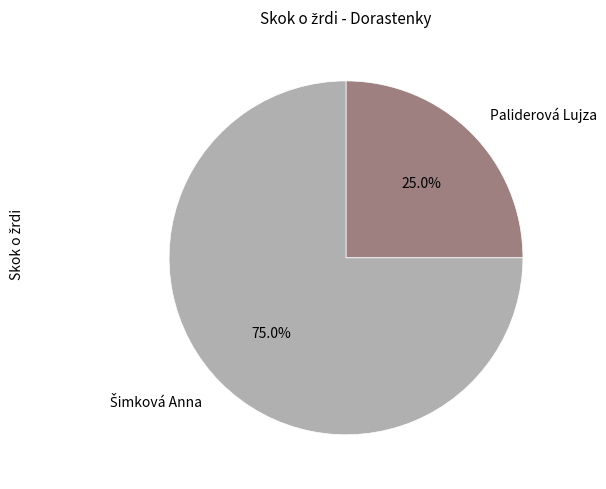

Which category has the smallest portion of the pie?

Paliderová Lujza